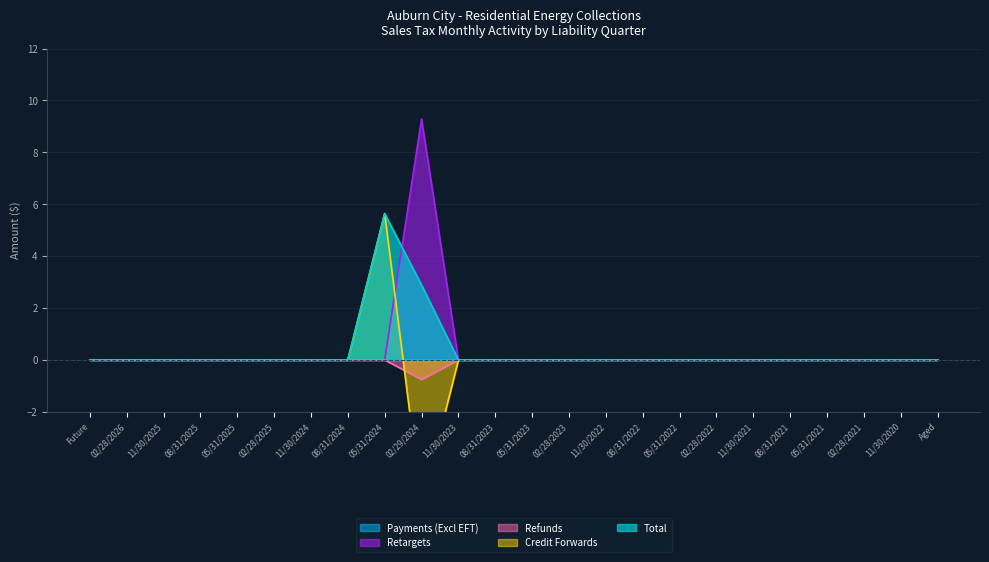

Which category has the highest value in the Retargets series?

02/29/2024